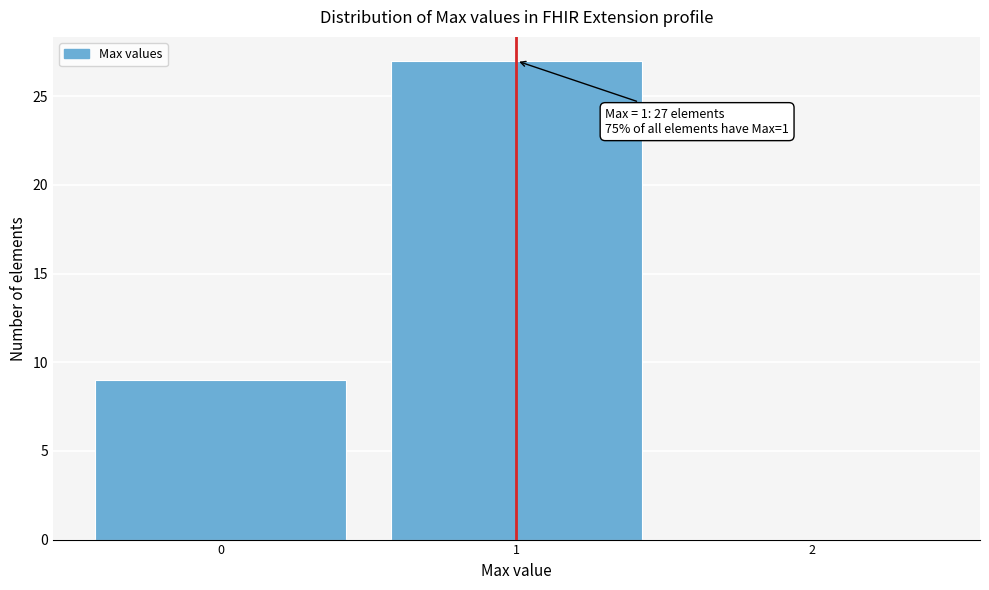

Which range on the x-axis has the tallest bar?

0.5 to 1.5